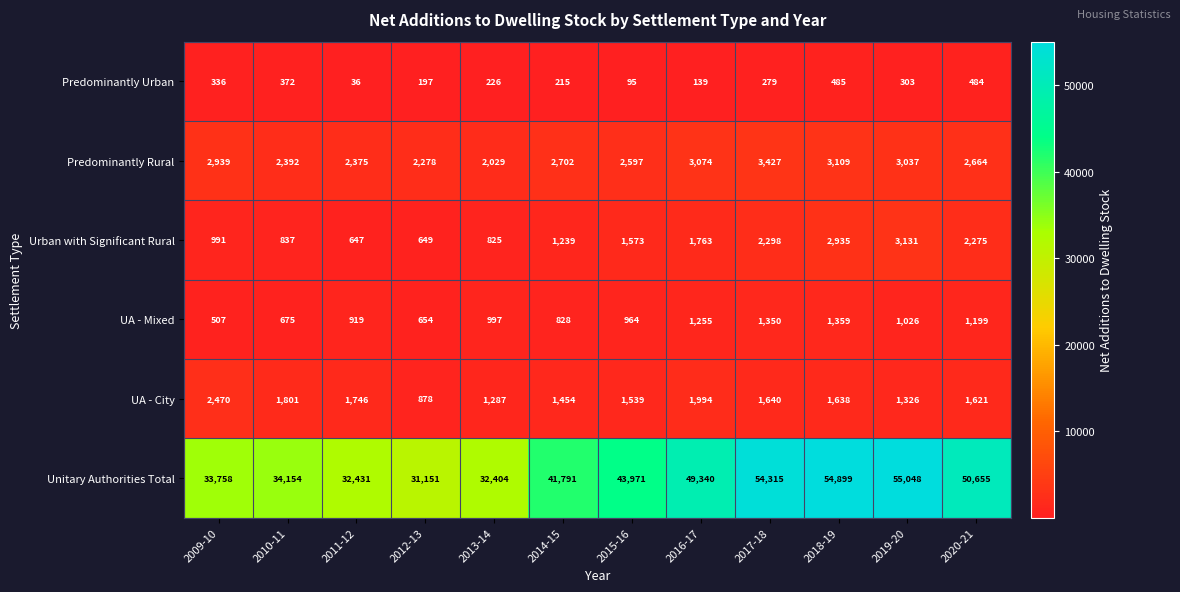

What is the total value across all series at 2012-13?

35807